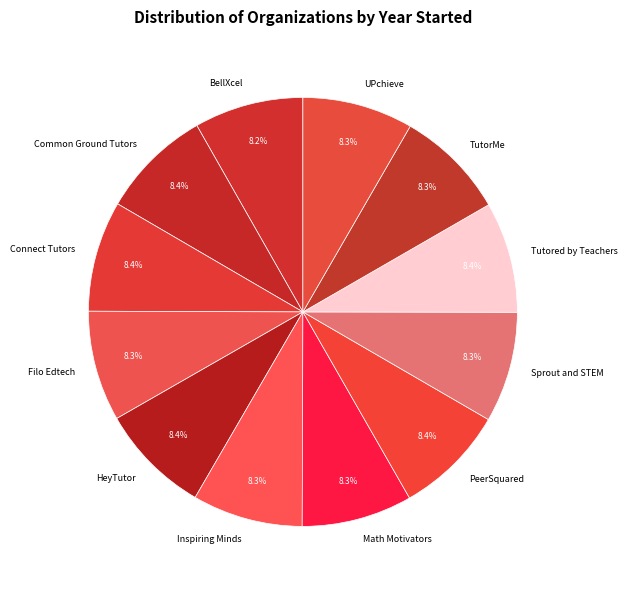

Does PeerSquared represent more than half of the total?

No